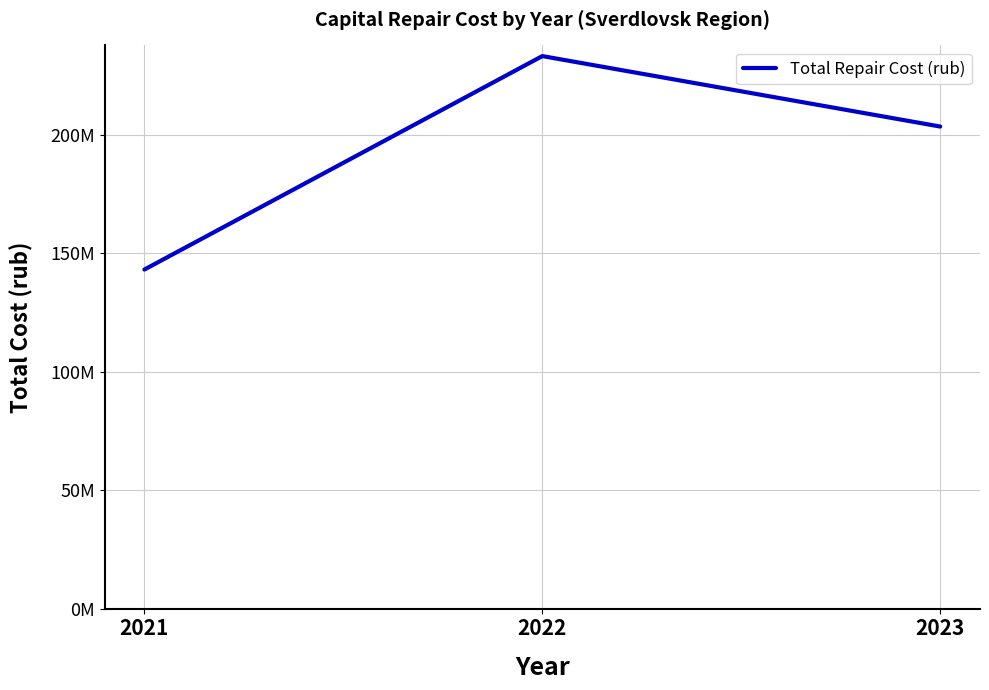

List the labels in order of value, largest first.

2022, 2023, 2021